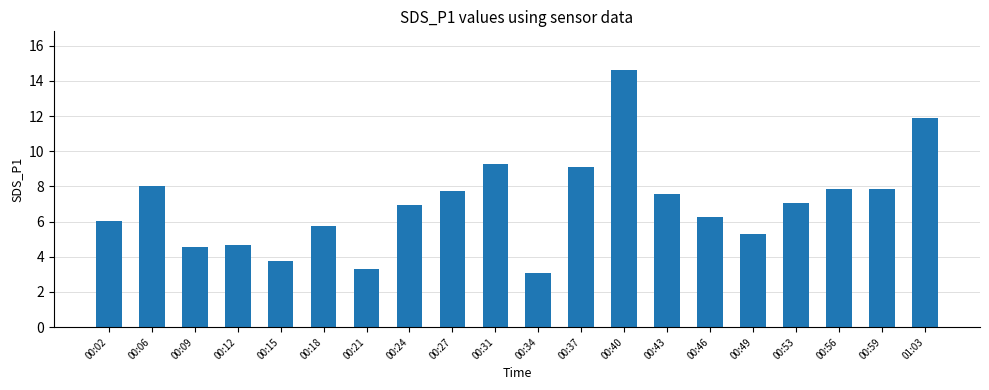

True or false: the data shows 3.3 at 00:21.

True